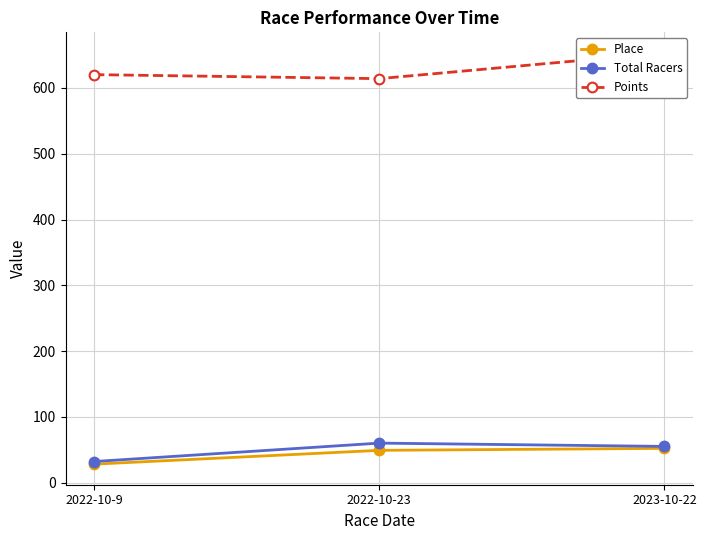

The value of Points at 2023-10-22 is 1171.0. True or false?

False